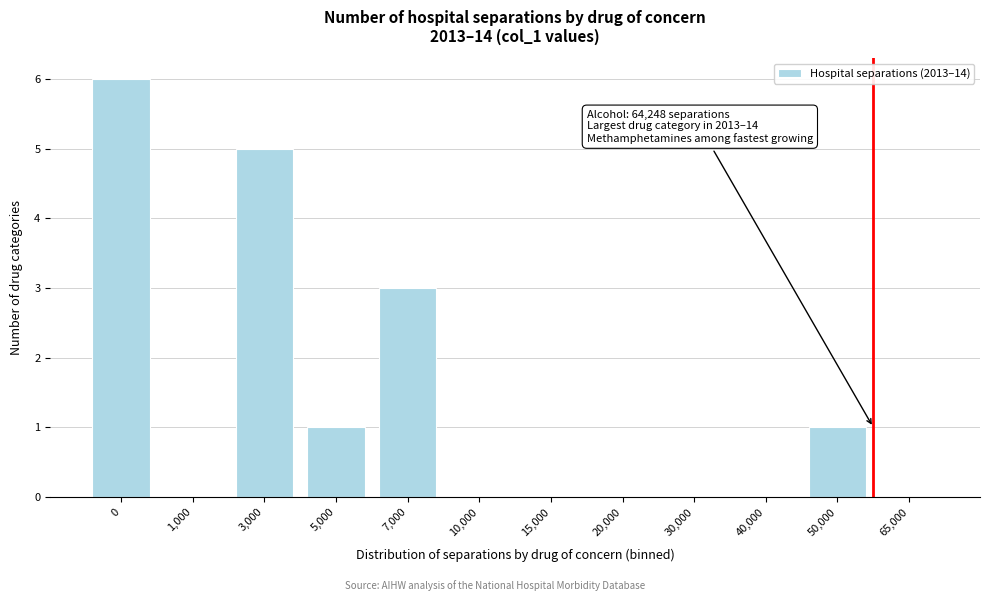

Reading left to right, list all the values displayed in this chart.

0=6	1,000=0	3,000=5	5,000=1	7,000=3	10,000=0	15,000=0	20,000=0	30,000=0	40,000=0	50,000=1	65,000=0